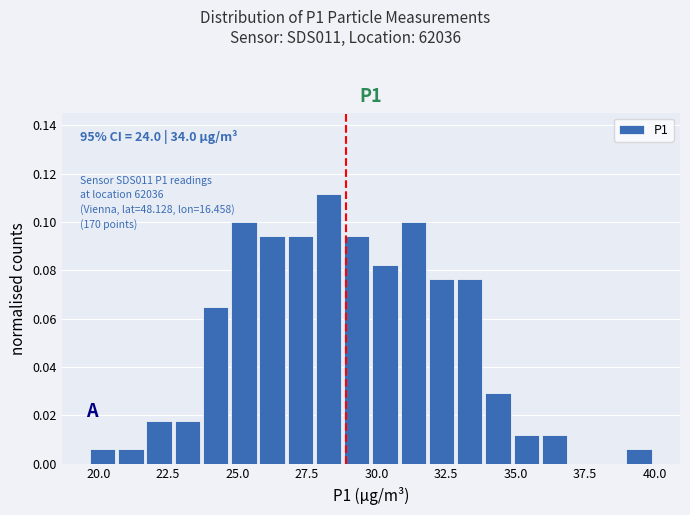

Read against the x-axis, roughly where is the centre of the tallest bar?

28.5